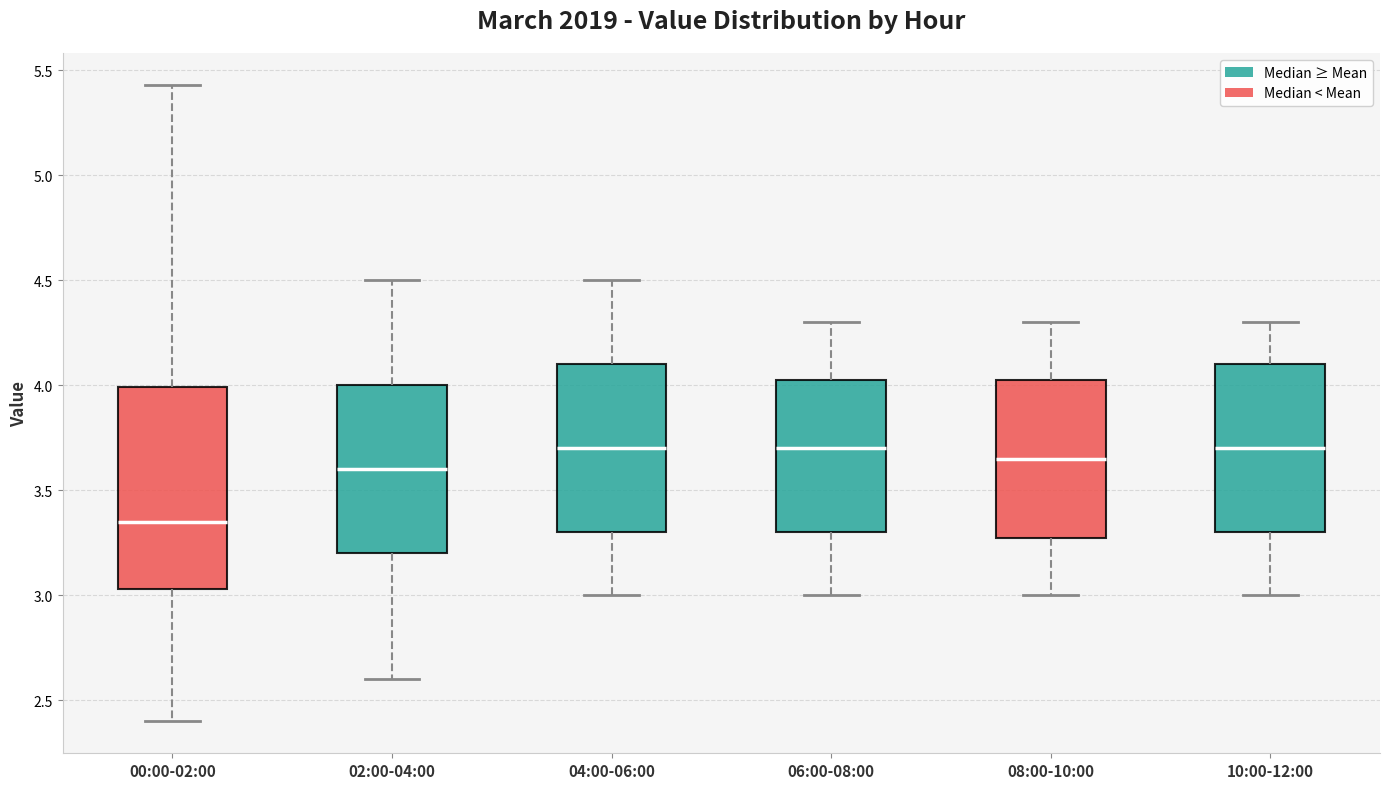

Where is the lower edge of the box for 10:00-12:00 on the y-axis? The values are not printed on the chart, so give them approximately, as read against the axis.

3.30